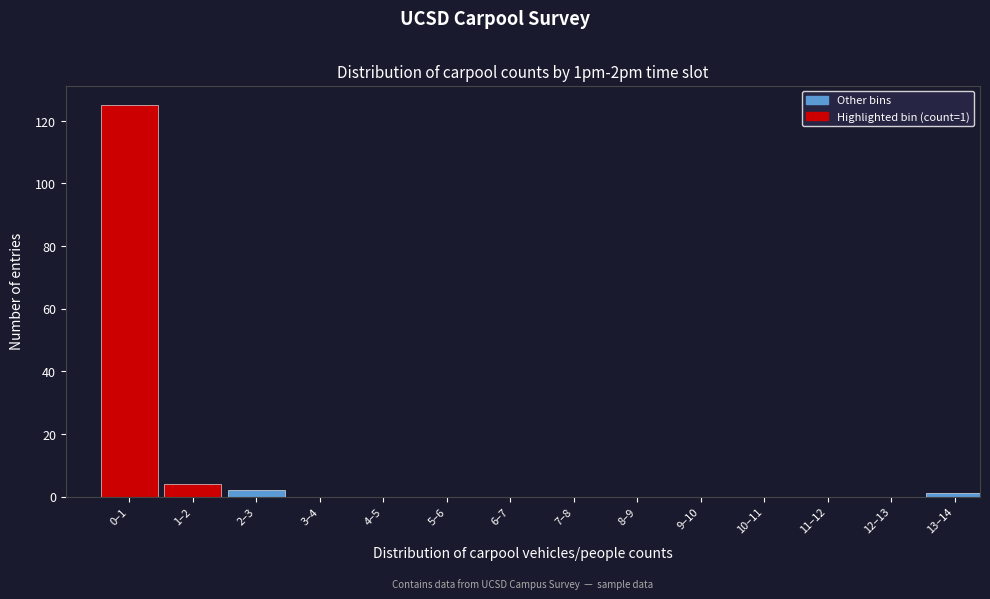

Reading left to right, what are all the values shown in this chart?

0–1=125	1–2=4	2–3=2	3–4=0	4–5=0	5–6=0	6–7=0	7–8=0	8–9=0	9–10=0	10–11=0	11–12=0	12–13=0	13–14=1